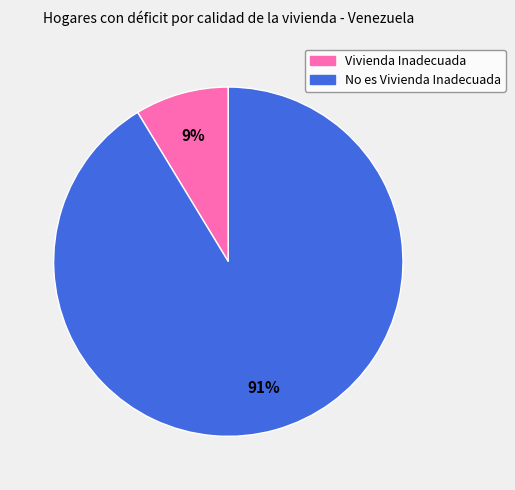

What percentage is the No es Vivienda Inadecuada slice, to the nearest percent?

91%